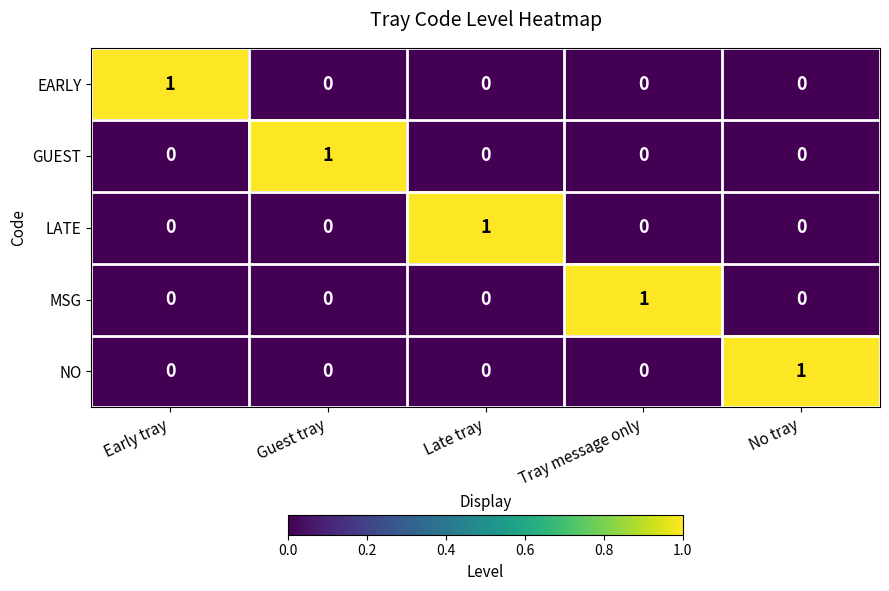

The GUEST series shows 1 at Guest tray. True or false?

True